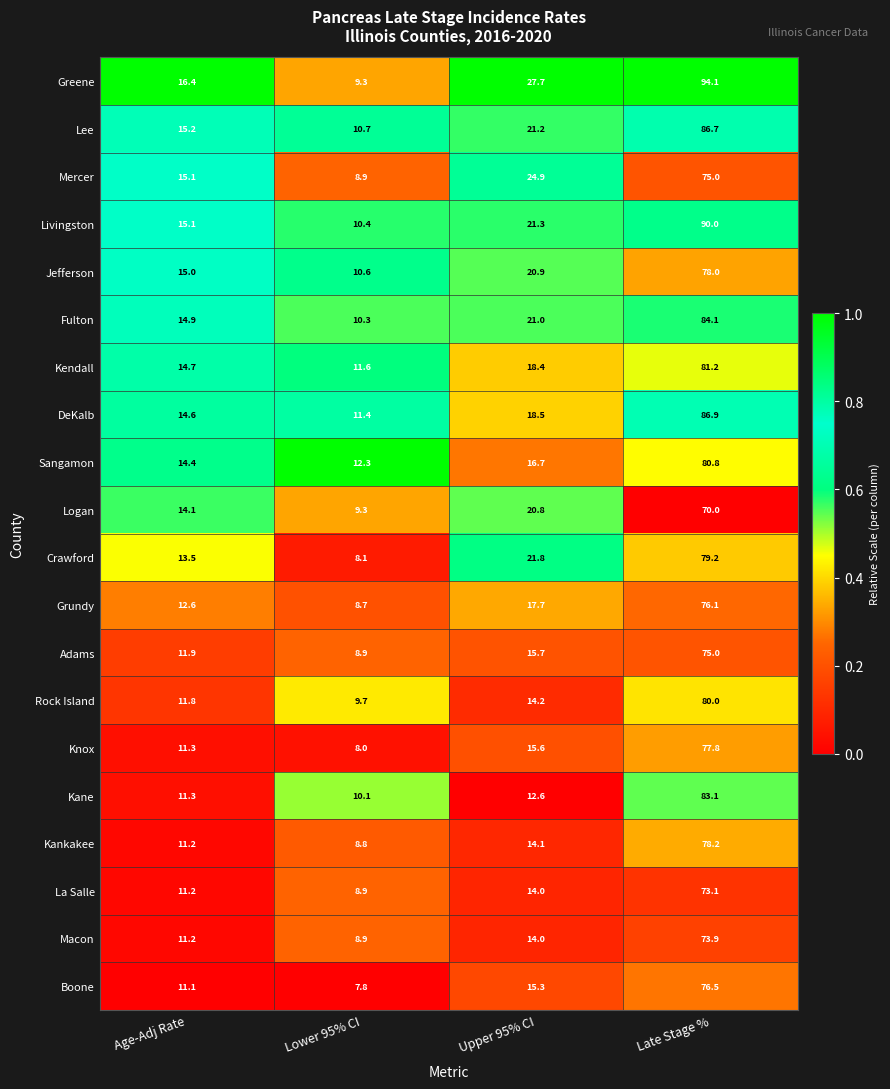

At which label does Boone first exceed 15?

Upper 95% CI